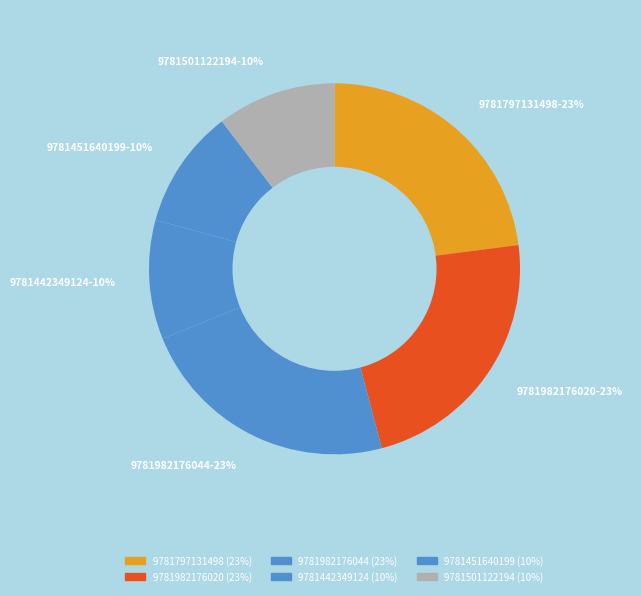

What percentage is the 9781501122194 slice, to the nearest percent?

10%